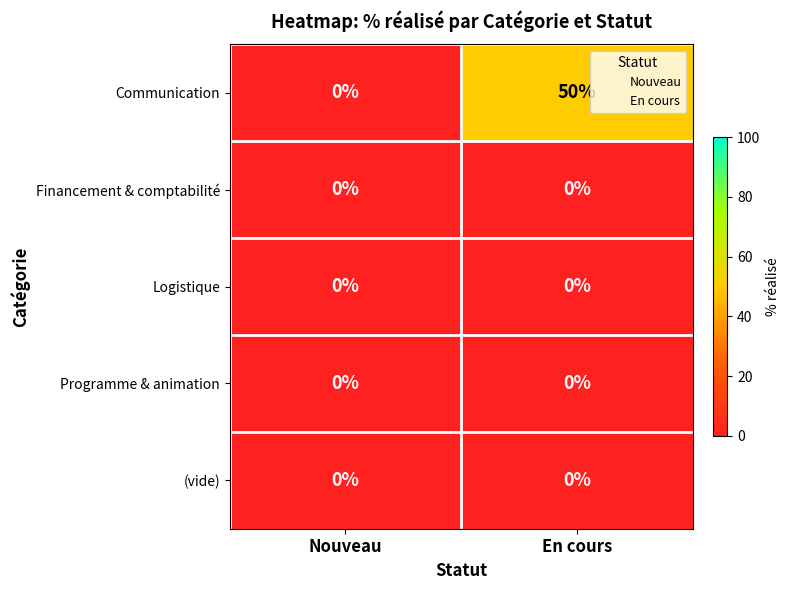

Rank the categories by Communication value from lowest to highest.

Nouveau, En cours